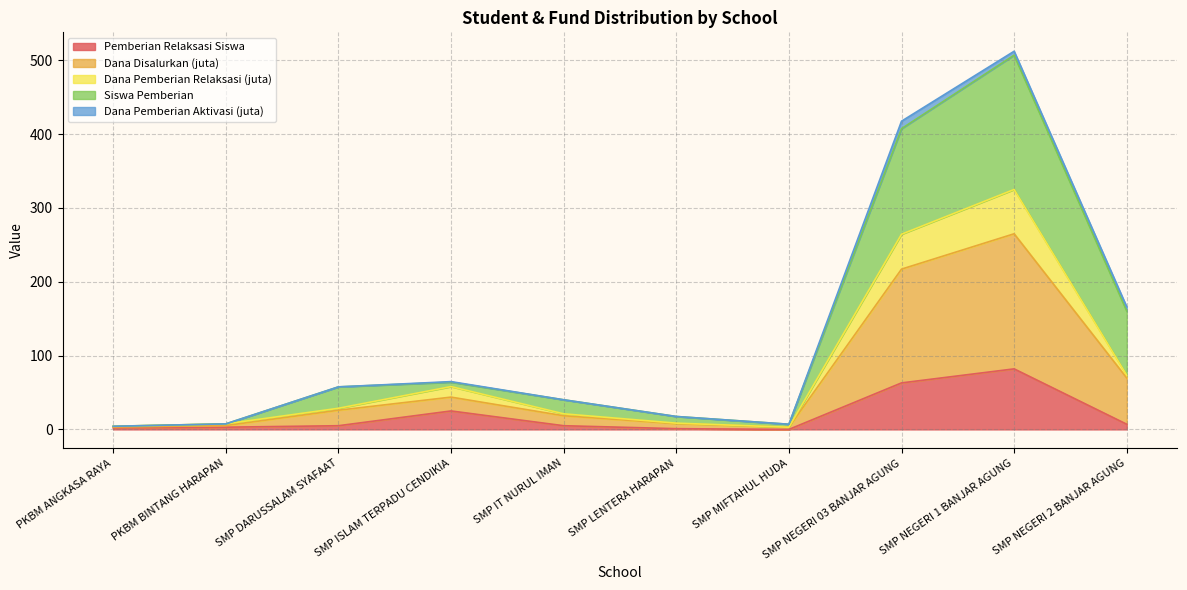

Where does the Dana Pemberian Relaksasi (juta) series first go above 28?

SMP DARUSSALAM SYAFAAT